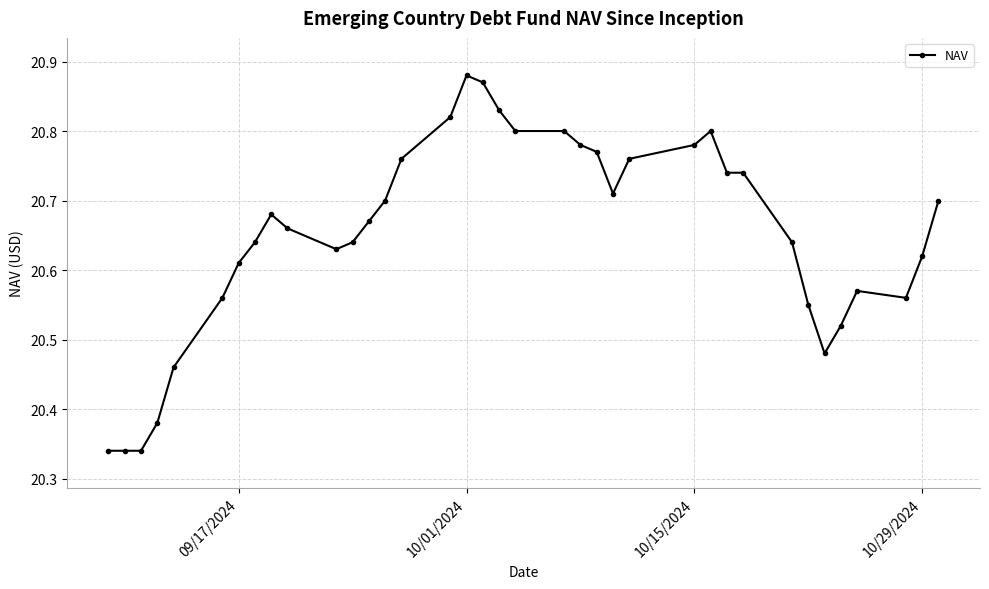

True or false: there are more than 0 points higher than both neighbors.

True